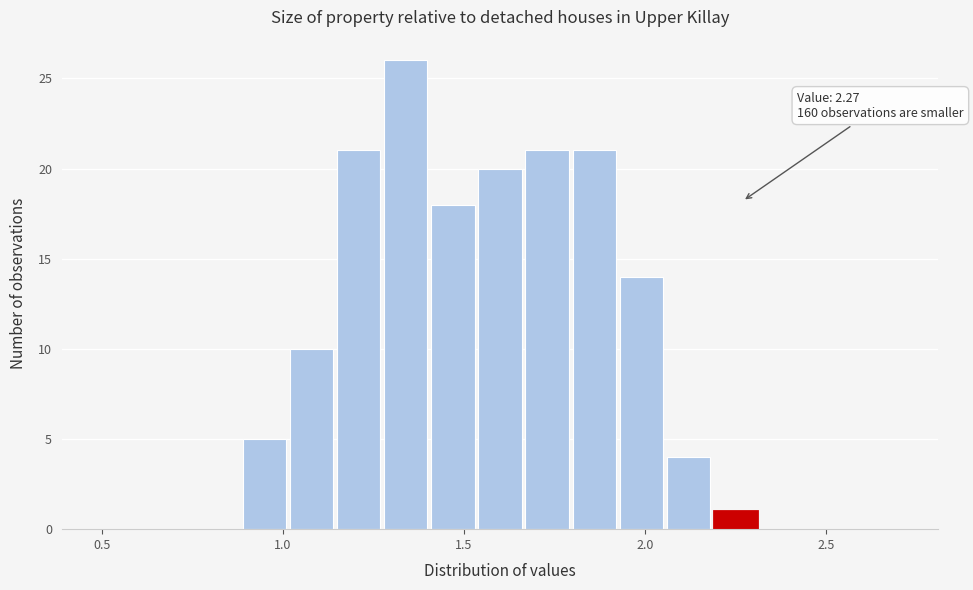

Around what value on the x-axis is the tallest bar? Give the approximate position of its centre, as read against the axis.

1.35